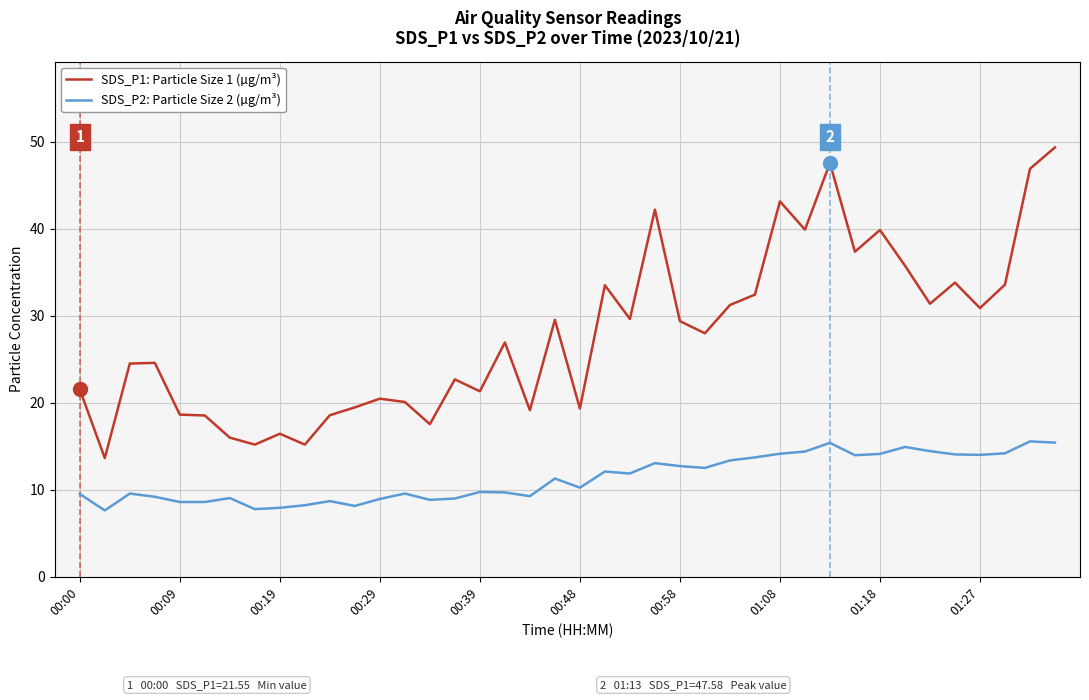

True or false: SDS_P2: Particle Size 2 (µg/m³) and SDS_P1: Particle Size 1 (µg/m³) intersect in this chart.

False